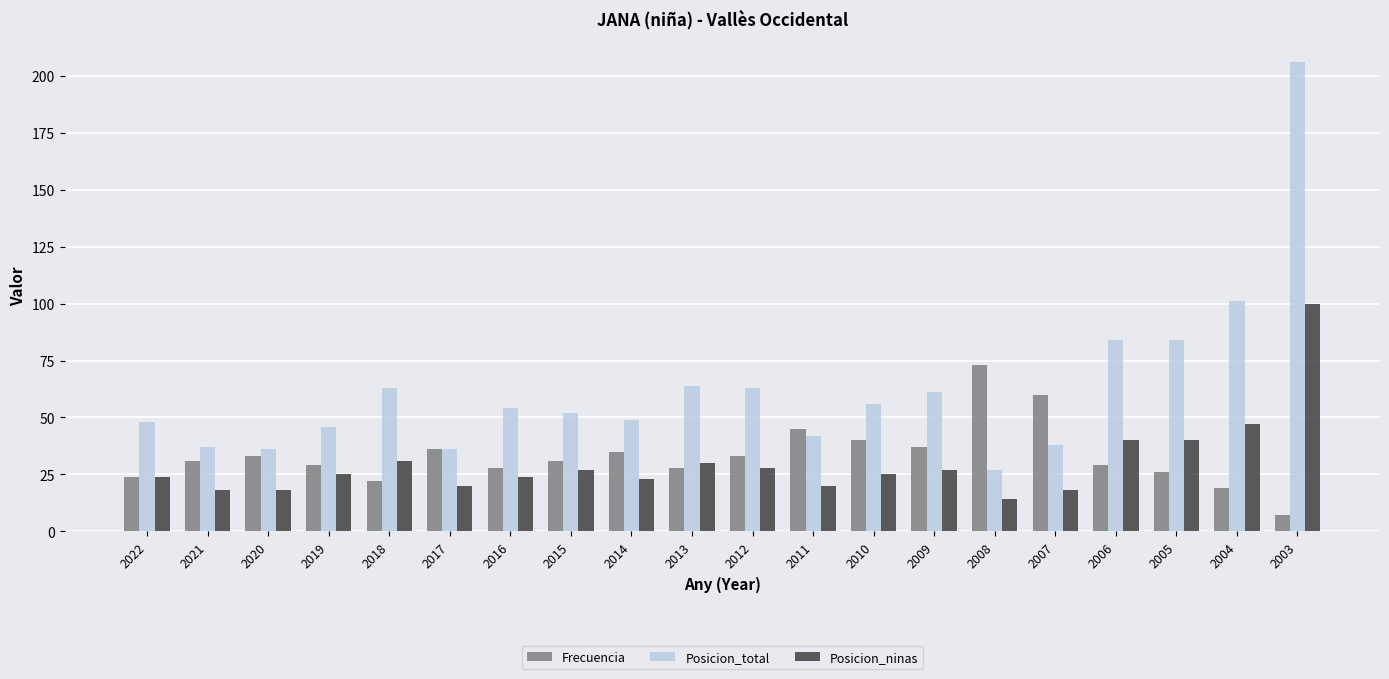

How many data points does each series have?

20